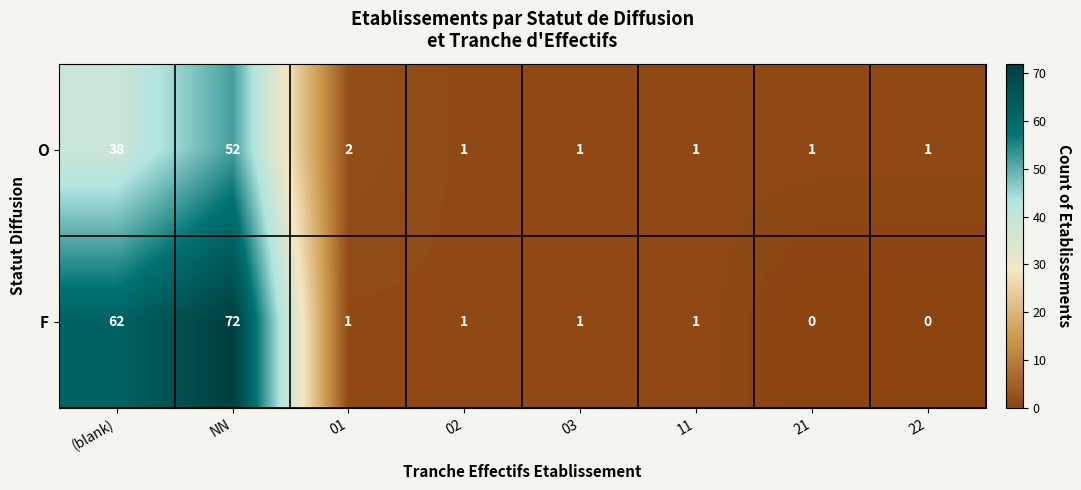

Reading right to left, extract all data points from this chart.

O: 22=1	21=1	11=1	03=1	02=1	01=2	NN=52	(blank)=38
F: 22=0	21=0	11=1	03=1	02=1	01=1	NN=72	(blank)=62